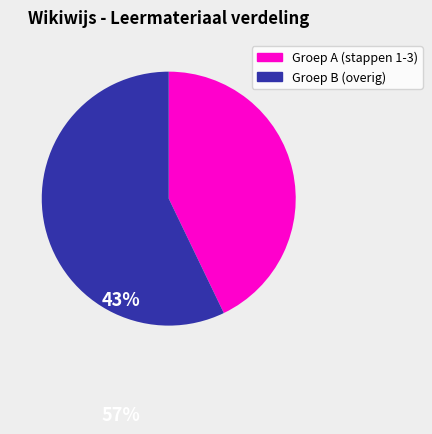

Is there a majority slice in this chart?

Yes